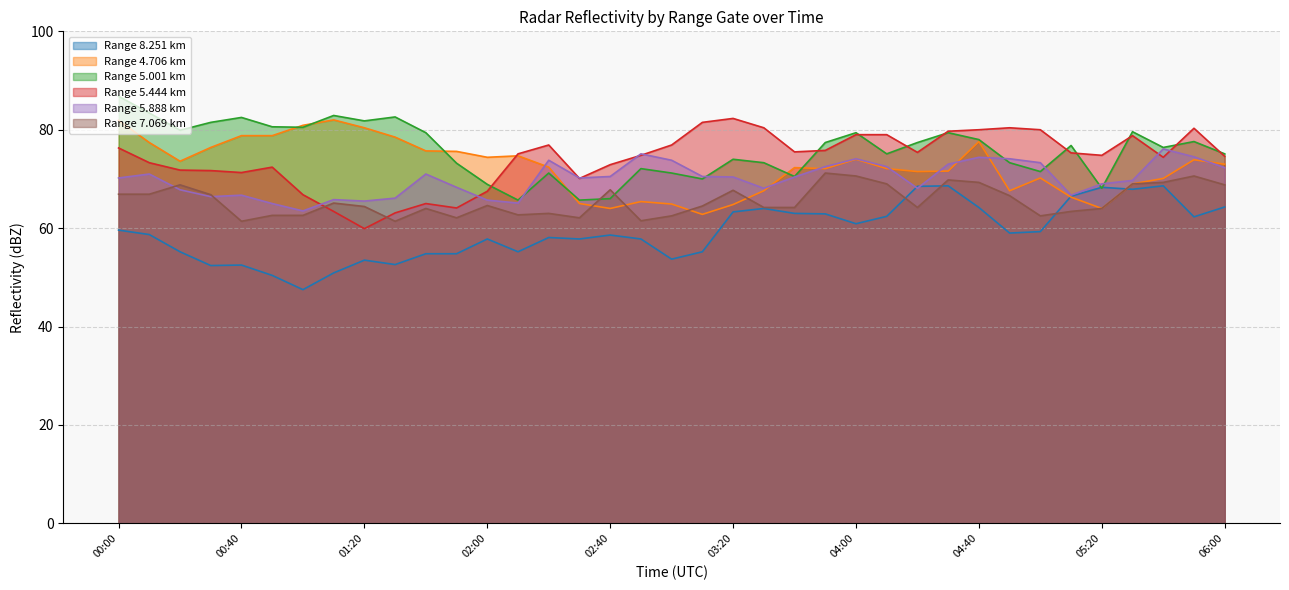

At which label does 4.706 first exceed 72?

00:00